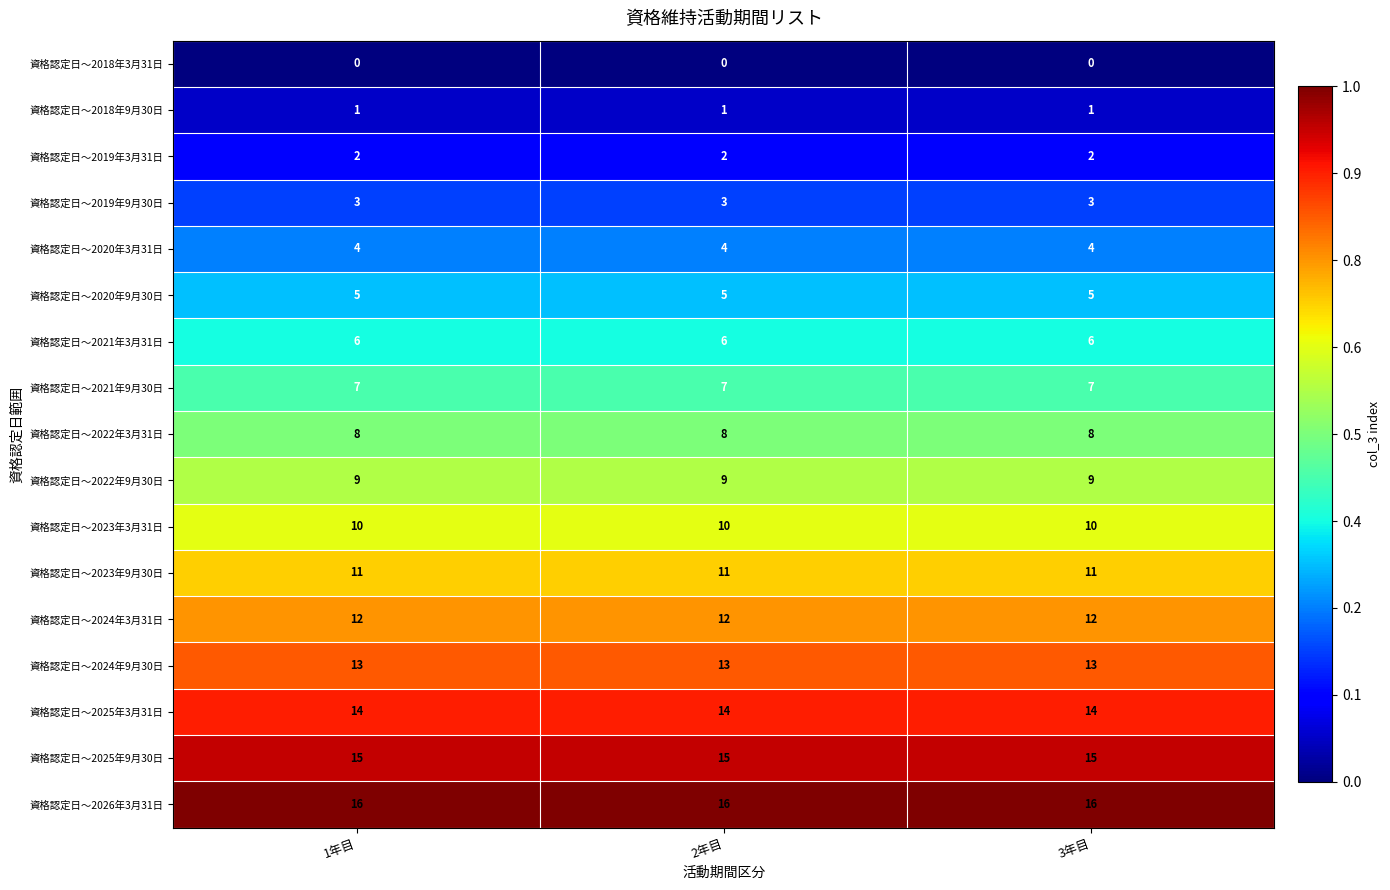

What is the greatest value displayed?

16